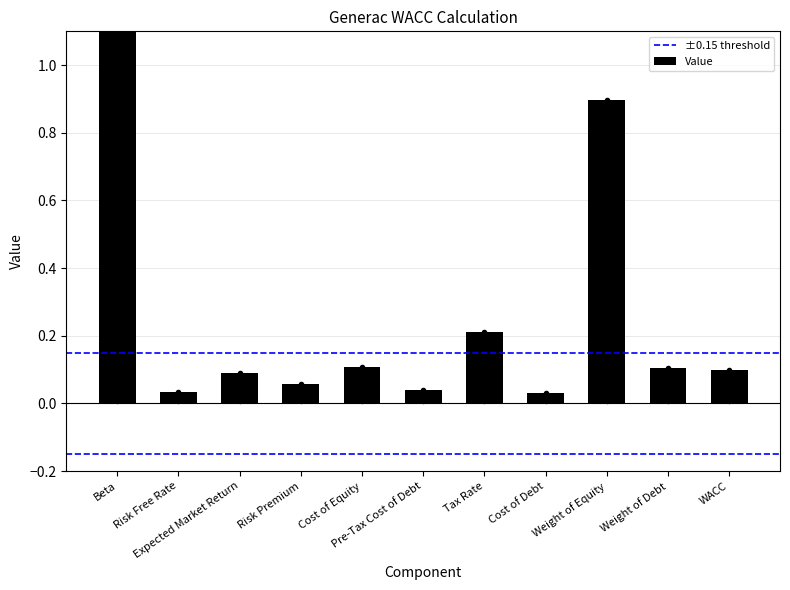

List the labels in order of value, smallest first.

Cost of Debt, Risk Free Rate, Pre-Tax Cost of Debt, Risk Premium, Expected Market Return, WACC, Weight of Debt, Cost of Equity, Tax Rate, Weight of Equity, Beta